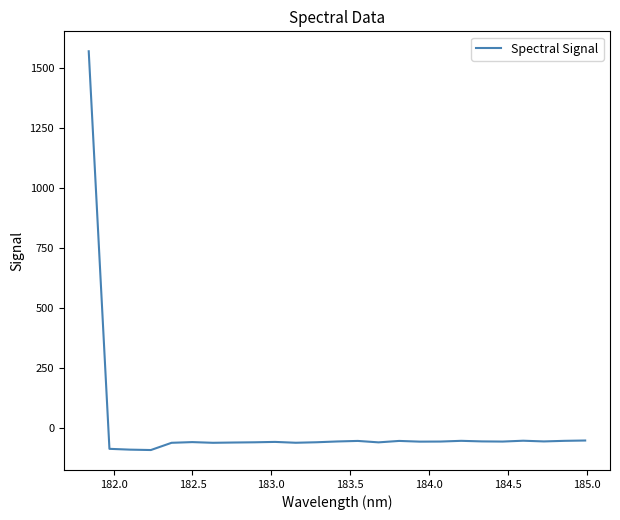

What is the difference between the maximum and minimum values?

1664.4